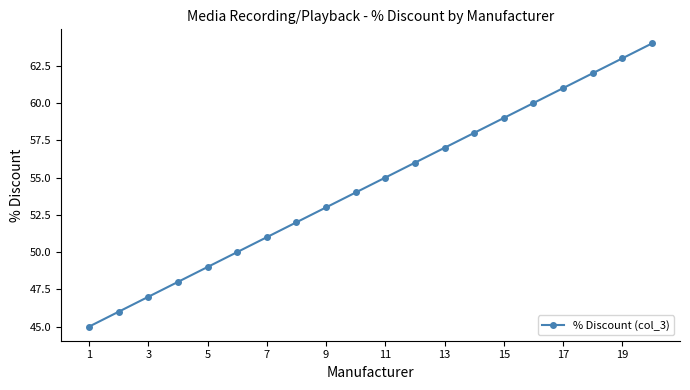

What is the minimum value shown in the chart?

45